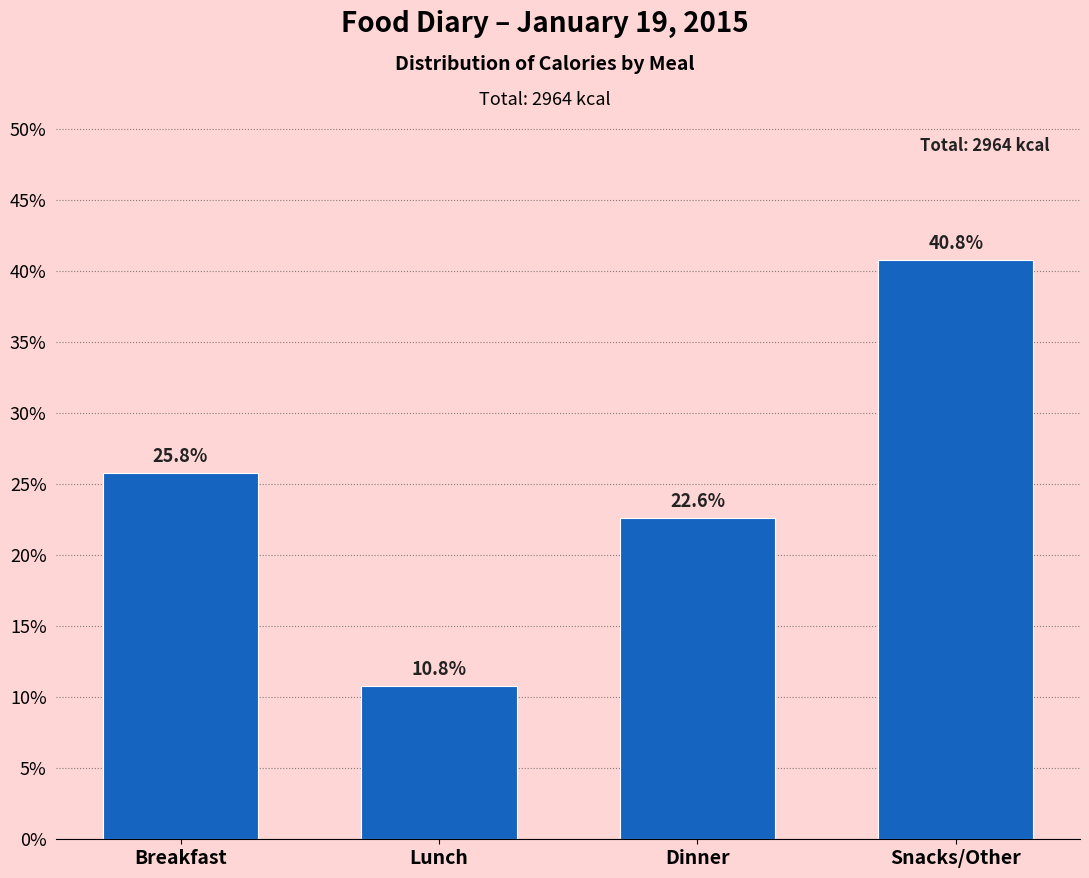

Reading left to right, list all the values displayed in this chart.

25.8	10.8	22.6	40.8